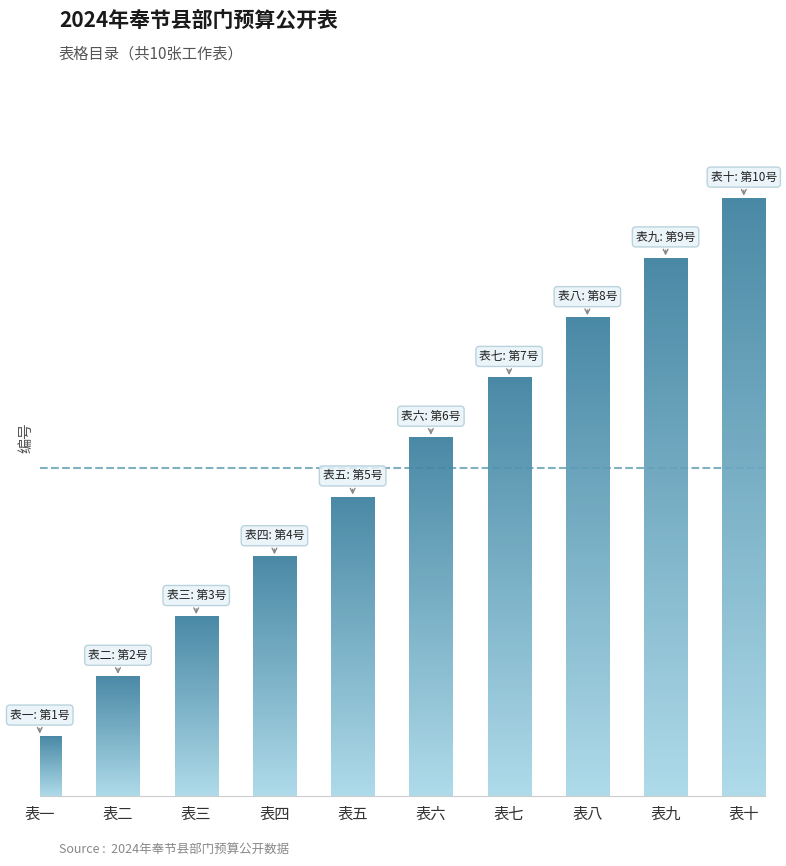

At which label is the value closest to 5?

表五